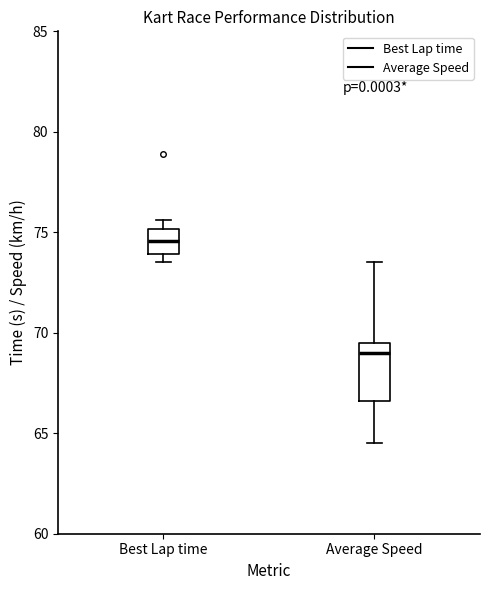

Comparing the boxes themselves (not the whiskers), which one is the tallest?

Average Speed